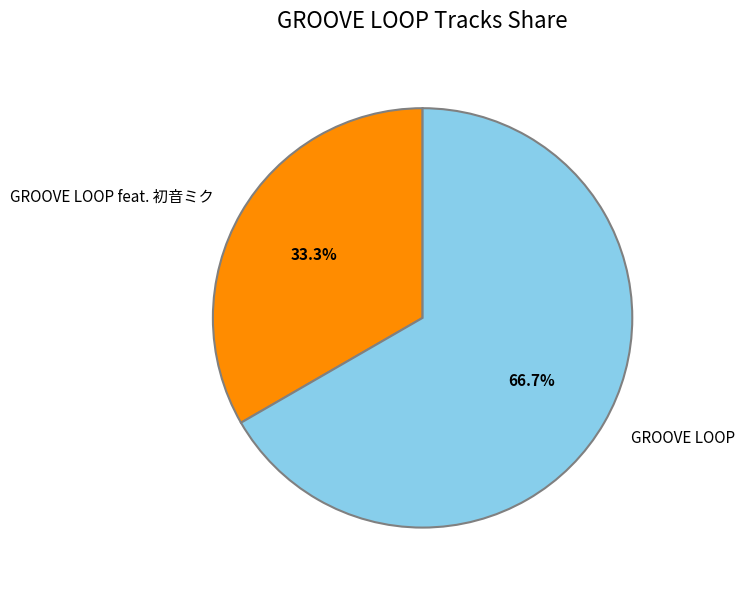

Which category has the biggest portion of the pie?

GROOVE LOOP